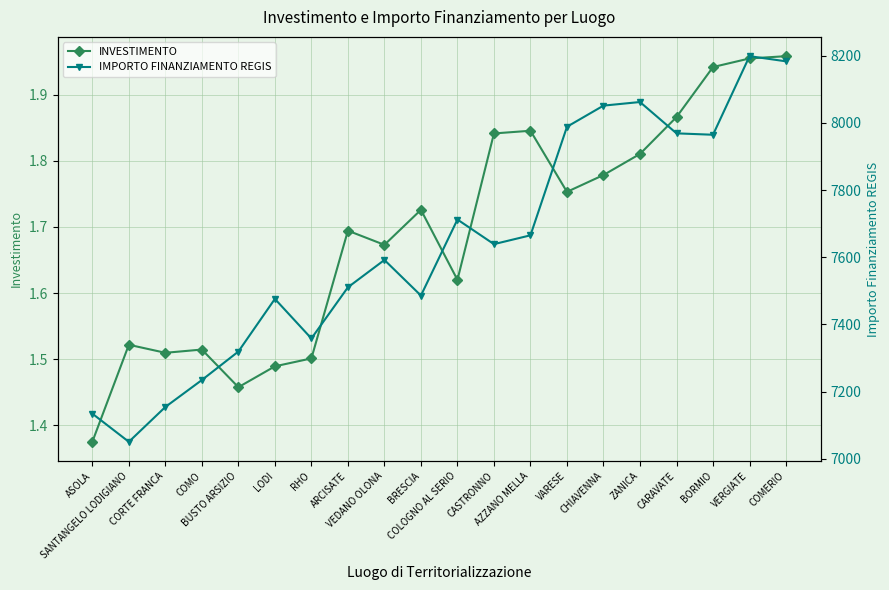

Which series changed the most between RHO and VEDANO OLONA?

IMPORTO FINANZIAMENTO REGIS